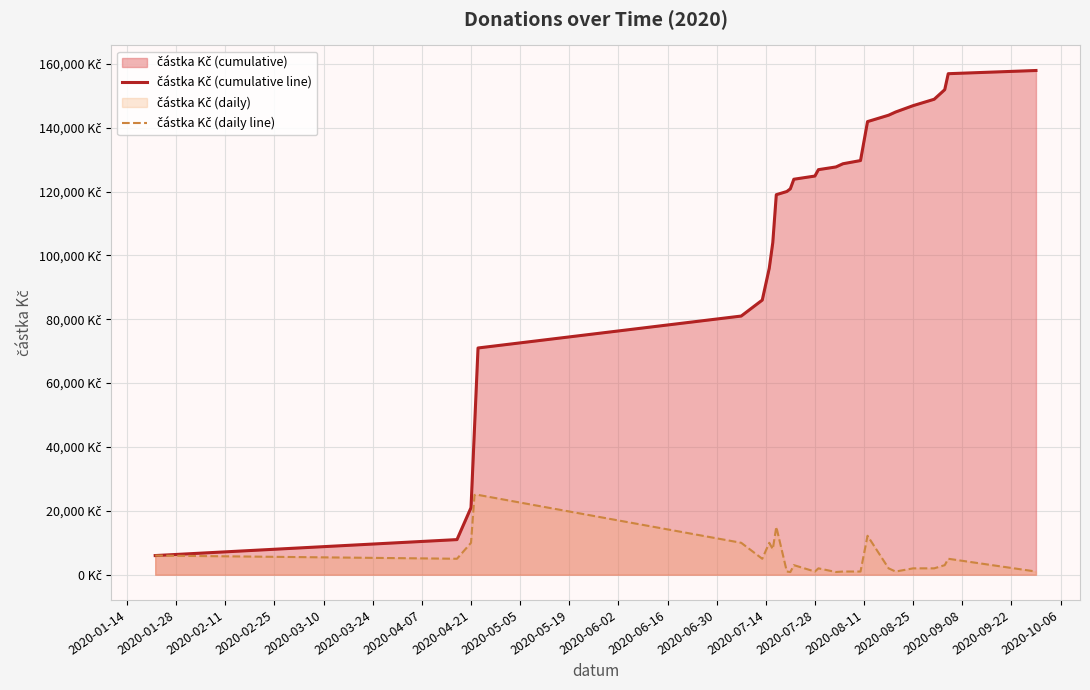

Count the number of categories in the chart.

26